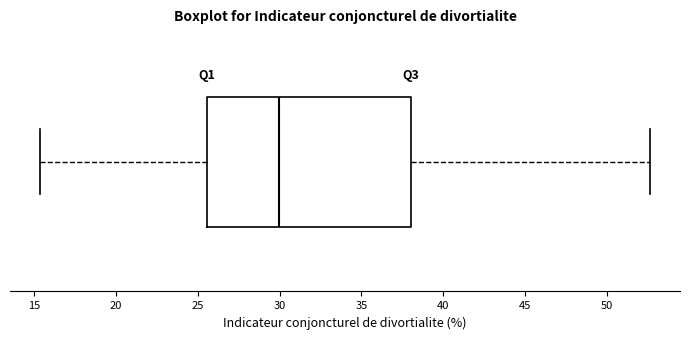

Transcribe this box plot: give where the median line is, the range the box spans, and where the two whiskers end, as read against the x-axis. The values are not printed on the chart, so give them approximately, as read against the axis.

median 30.0, box 25.5 to 38.0, whiskers 15.5 to 52.5